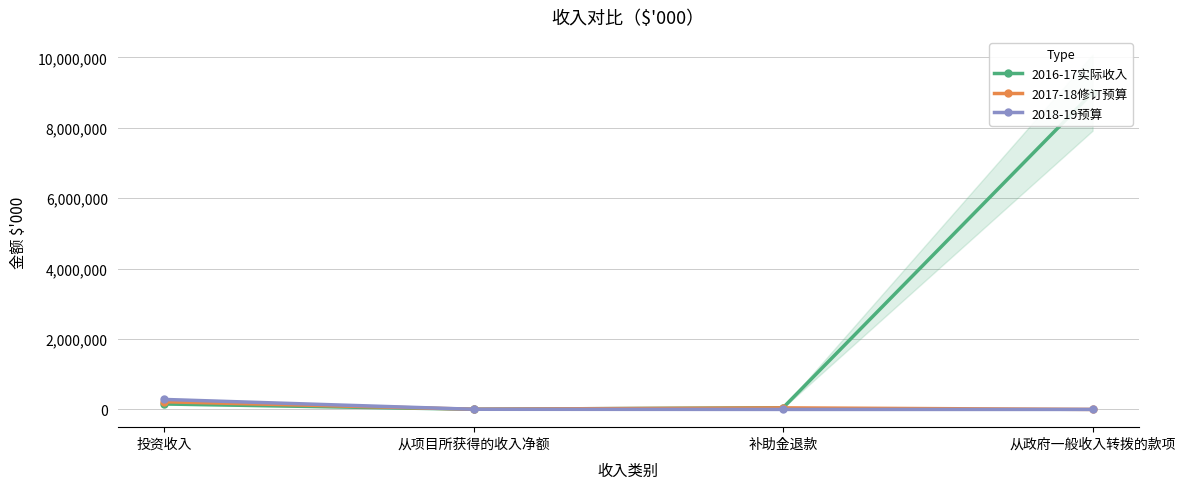

True or false: 2017-18修订预算 and 2018-19预算 intersect in this chart.

True